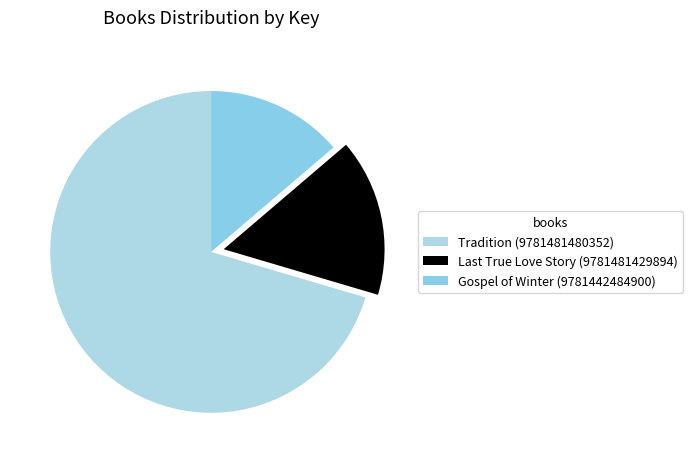

Does any single category account for the majority?

Yes